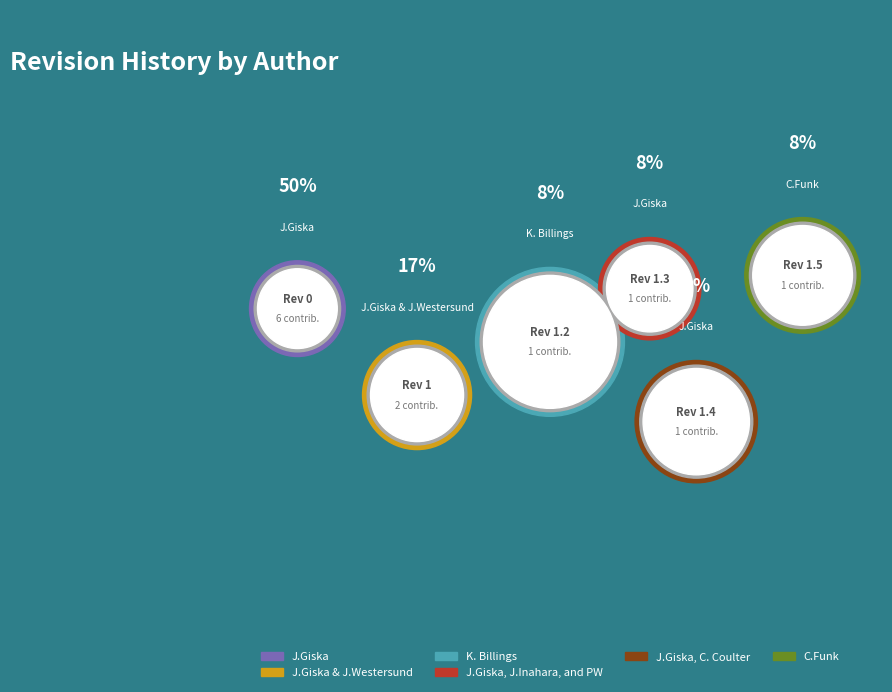

Is there a majority slice in this chart?

No